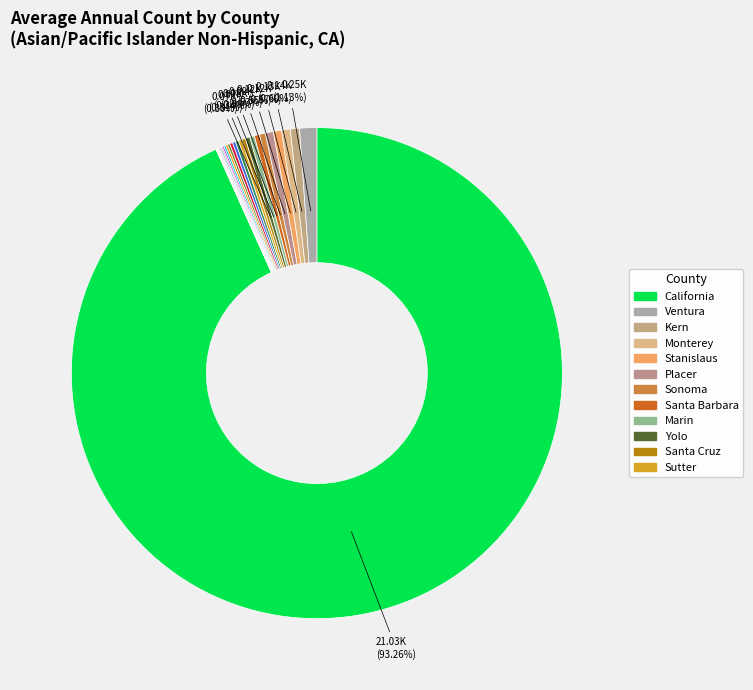

Does any single category account for the majority?

Yes